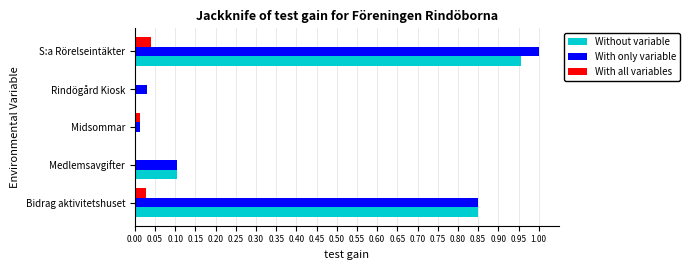

True or false: With only variable has a value of 1.0 at S:a Rörelseintäkter.

True